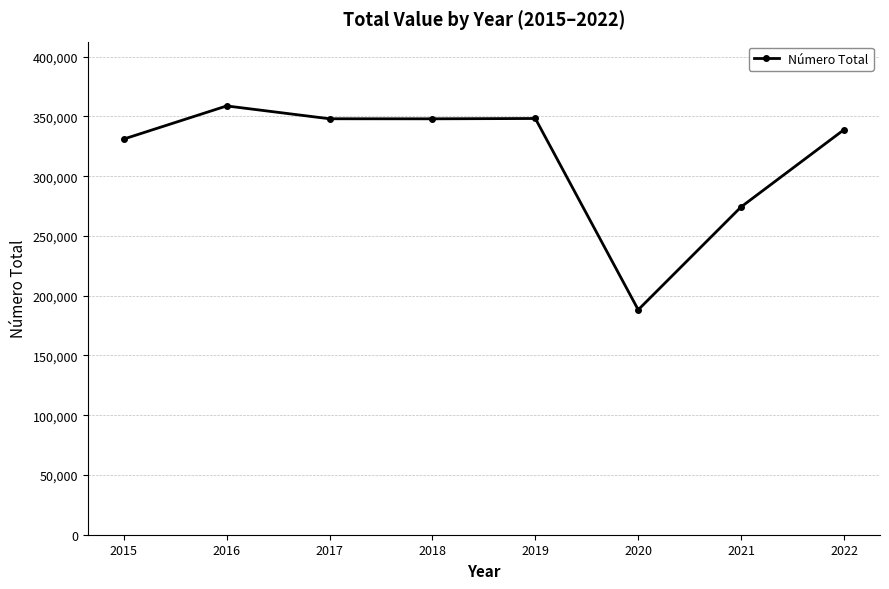

What is the minimum value shown in the chart?

188195